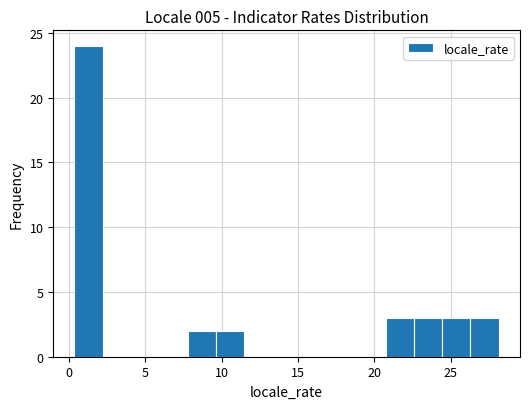

Read against the x-axis, roughly where is the centre of the tallest bar?

1.5